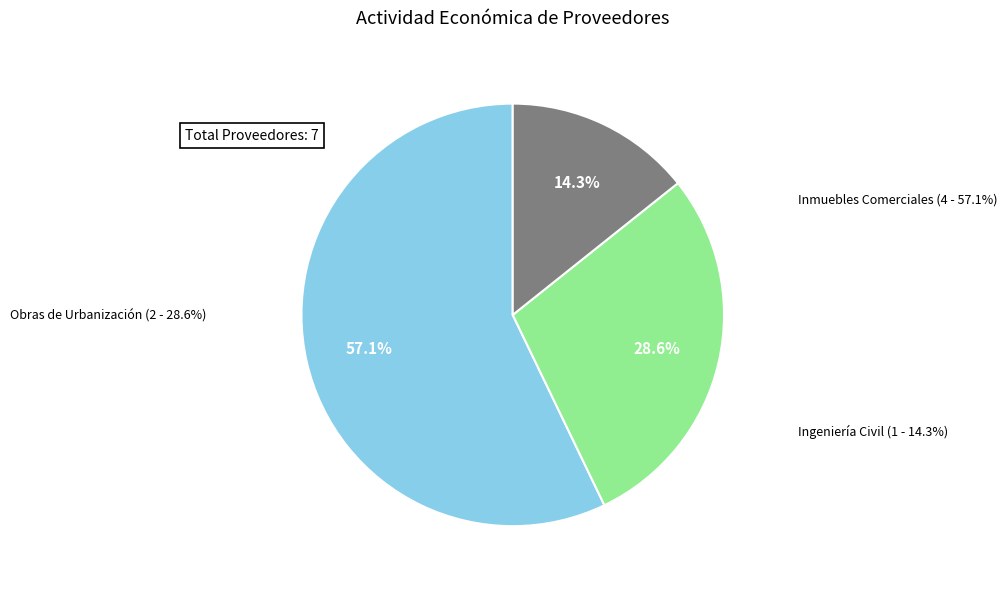

How many slices are in this pie chart?

3